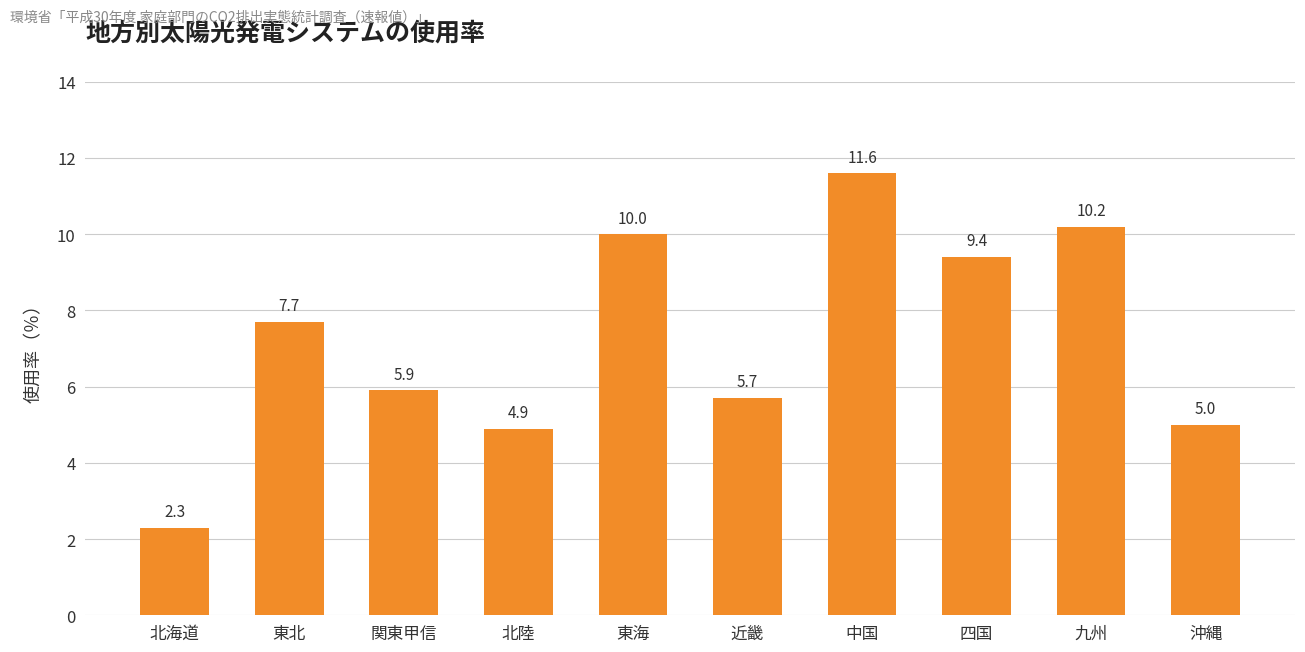

Reading left to right, what are all the values shown in this chart?

2.3	7.7	5.9	4.9	10.0	5.7	11.6	9.4	10.2	5.0